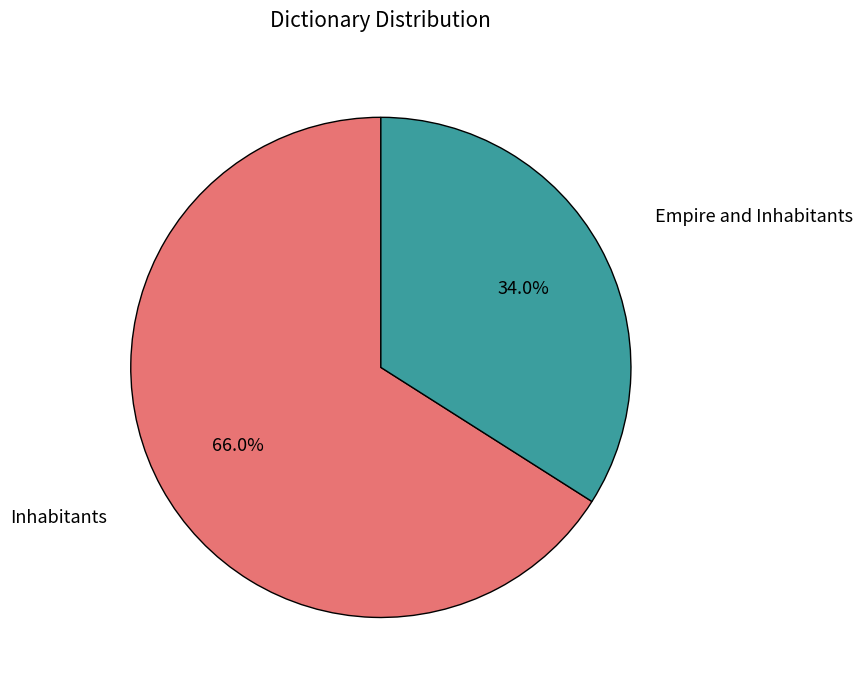

Is there a majority slice in this chart?

Yes